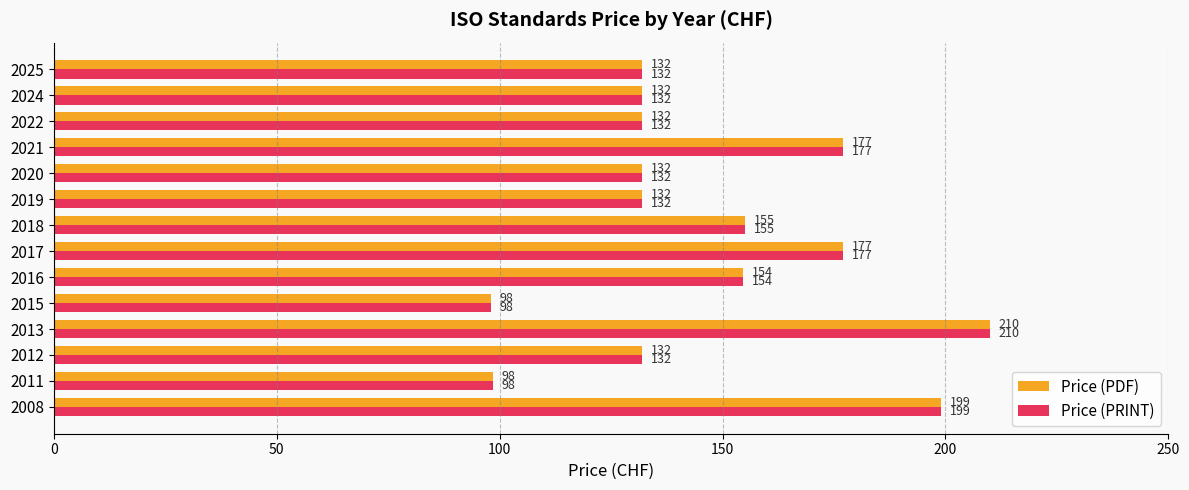

At which label does Price (PRINT) reach its peak?

2013